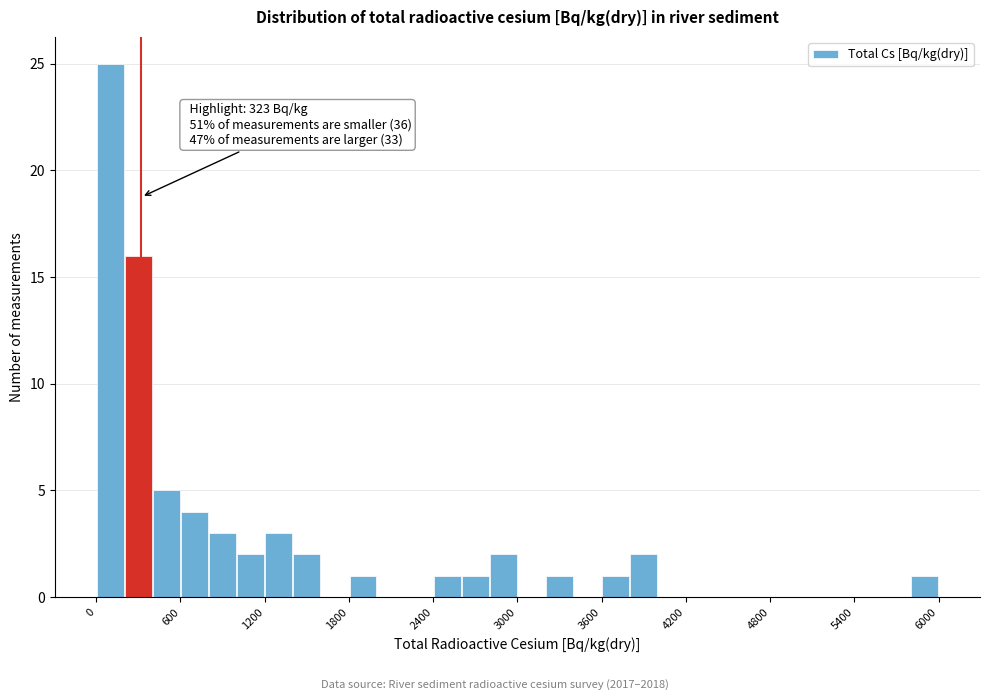

Read against the x-axis, roughly where is the centre of the tallest bar?

100